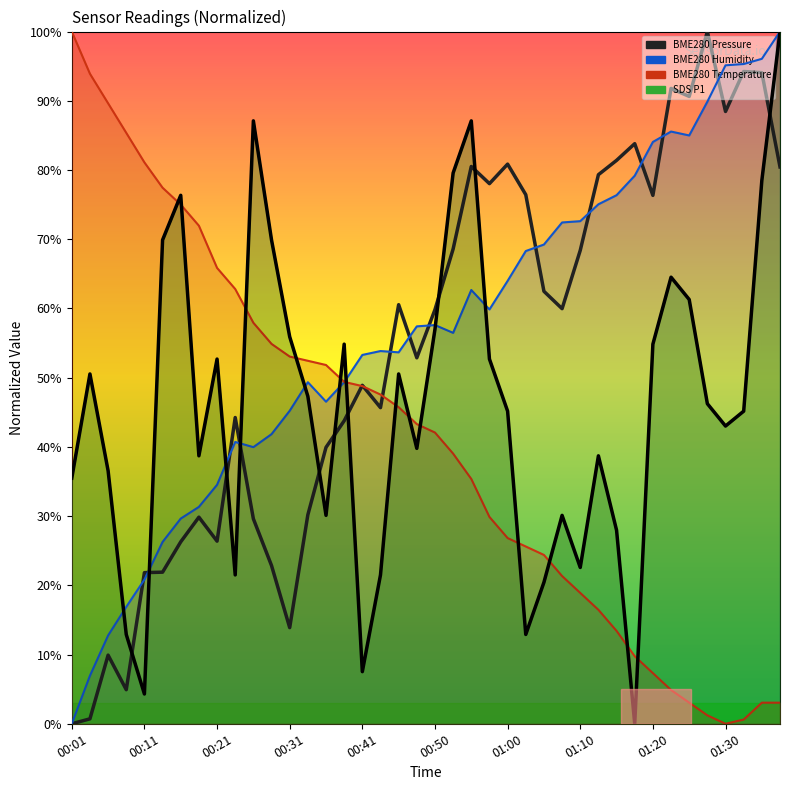

The BME280_temperature series shows 54.9 at 00:28. True or false?

True